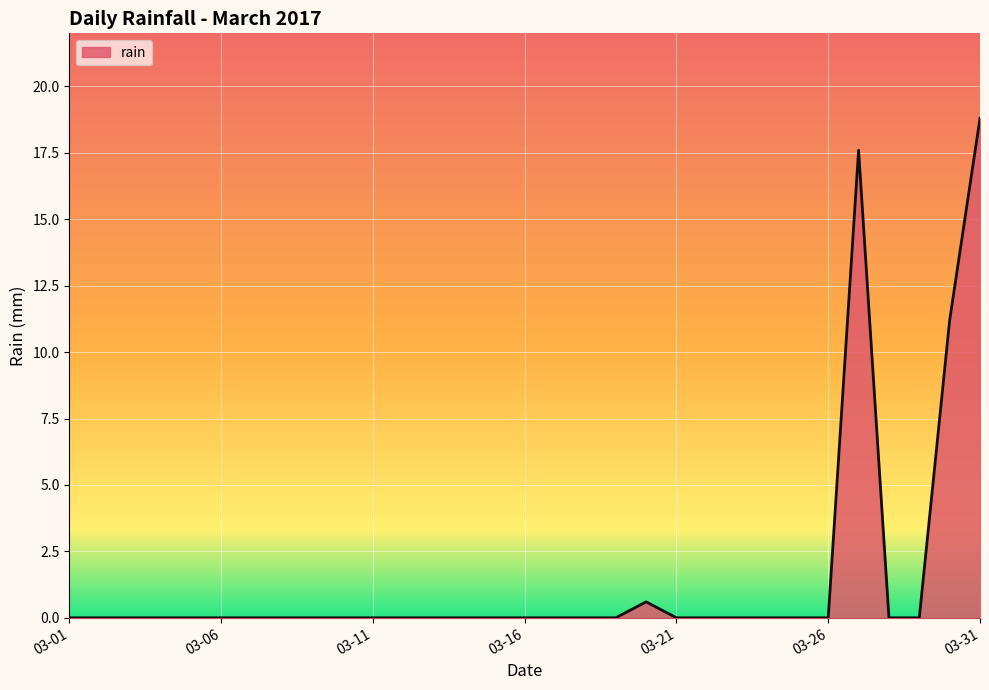

What is the greatest value displayed?

18.8